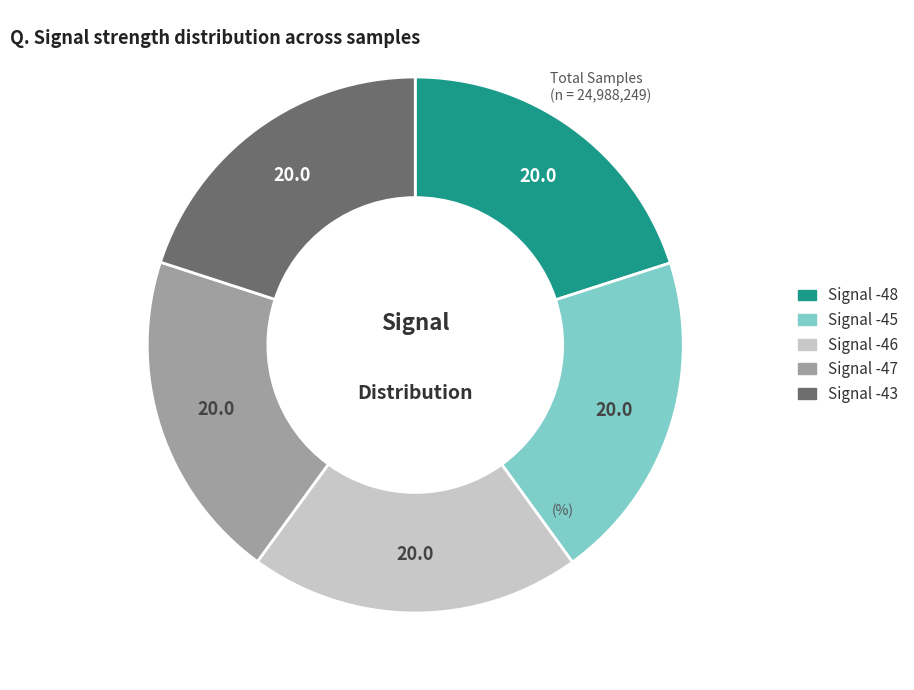

Is the sum of Signal -48 and Signal -43 greater than half?

No